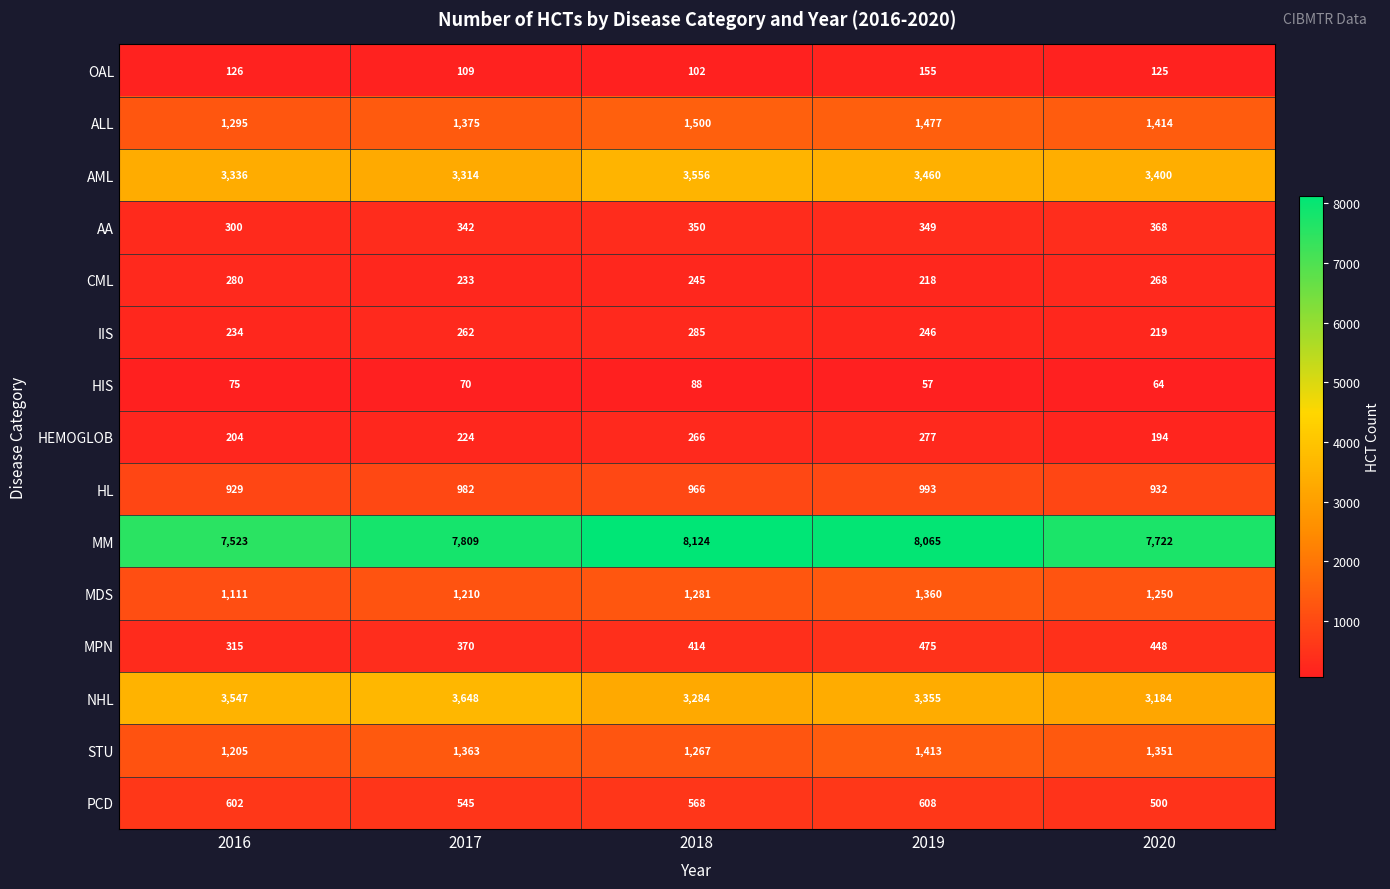

Which series has the largest total across all categories?

MM